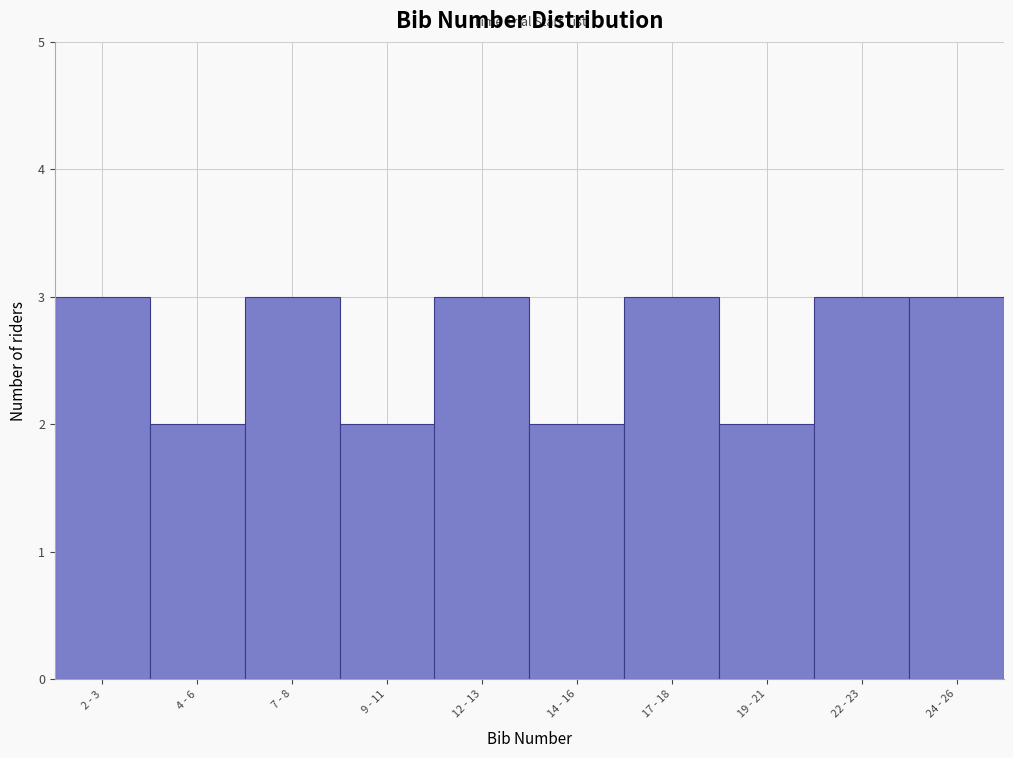

Reading right to left, extract all data points from this chart.

3	3	2	3	2	3	2	3	2	3